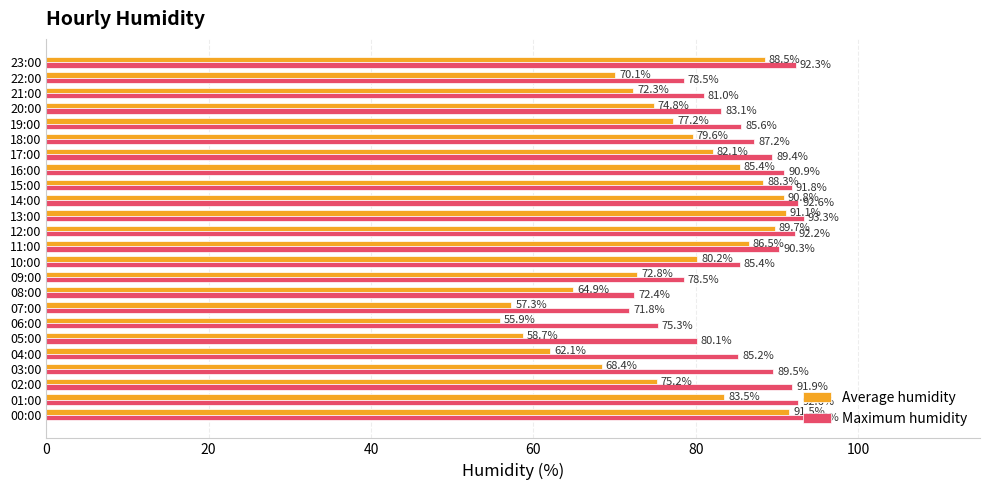

What is the minimum value shown in the chart?

55.9